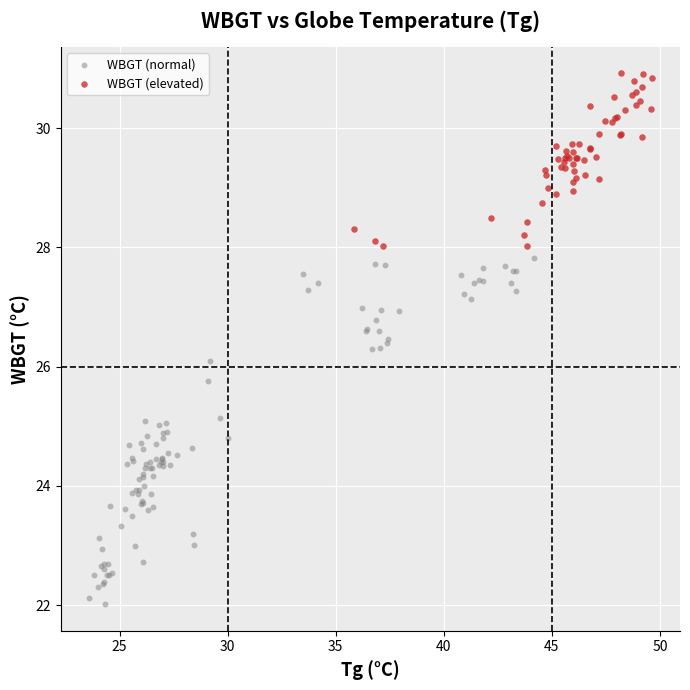

Which series contains the highest Y value?

WBGT (elevated)